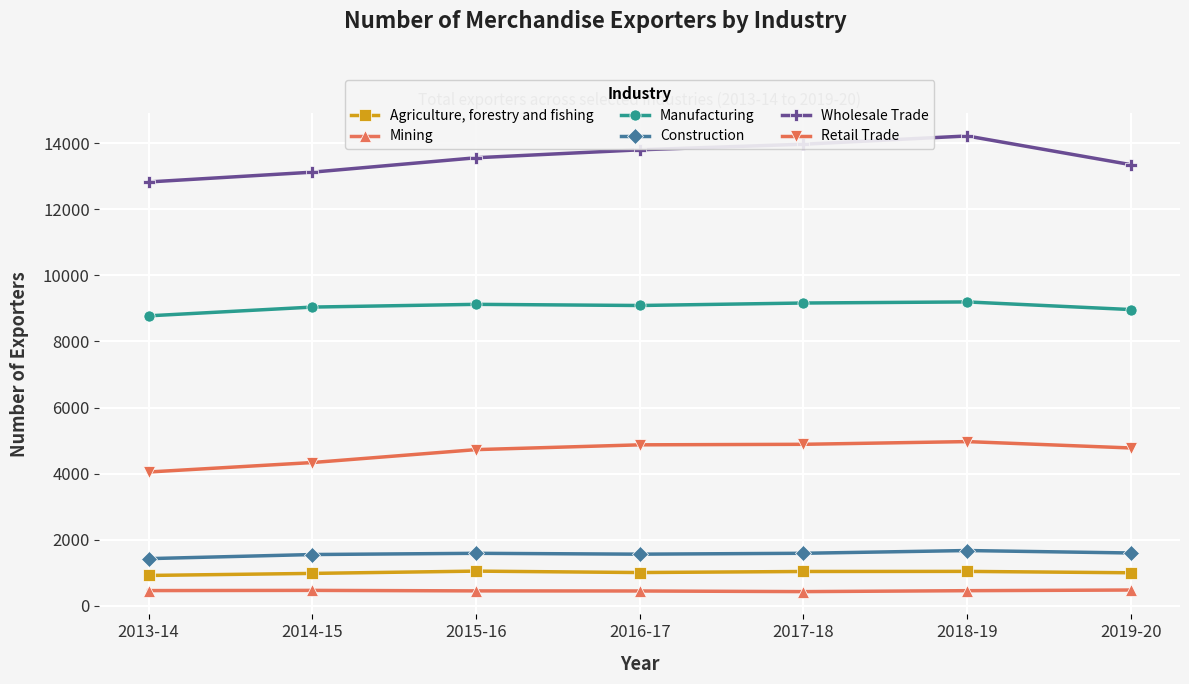

How many values in the Retail Trade series are below 4777?

3